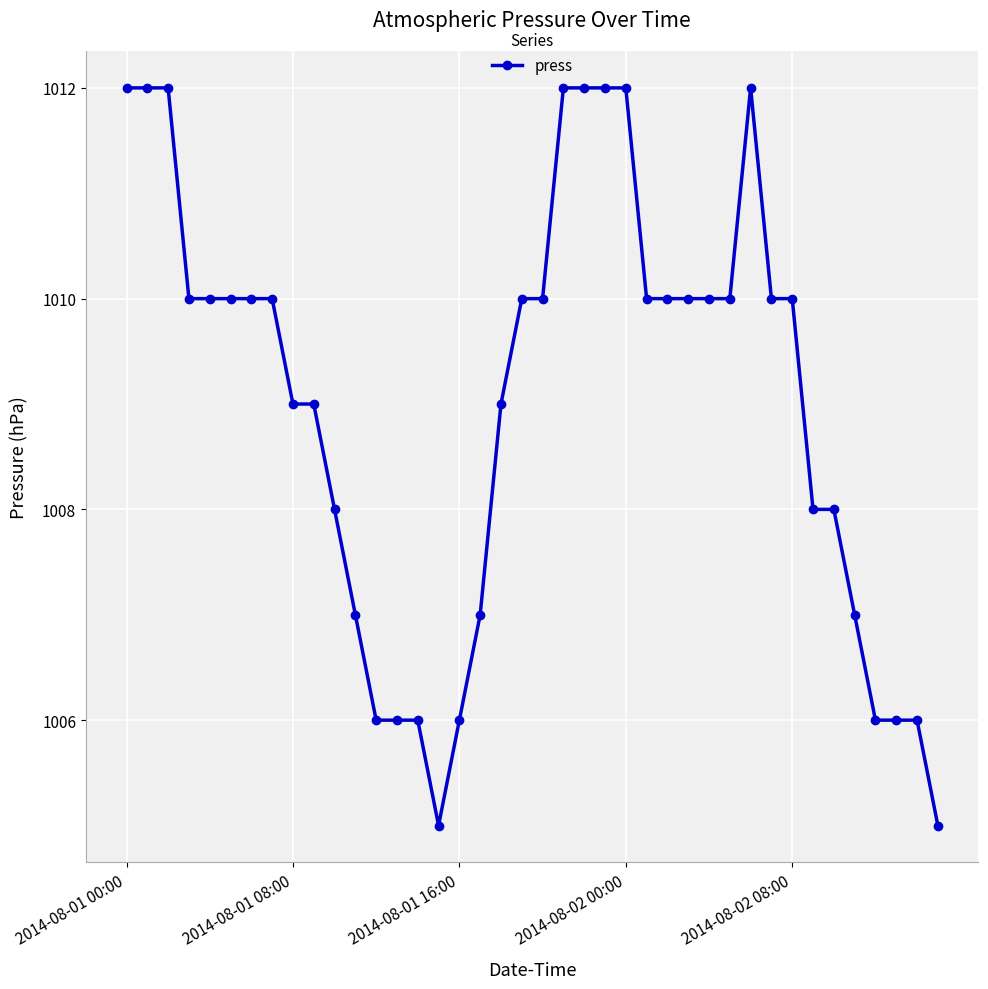

What is the difference between the second highest and minimum values?

7